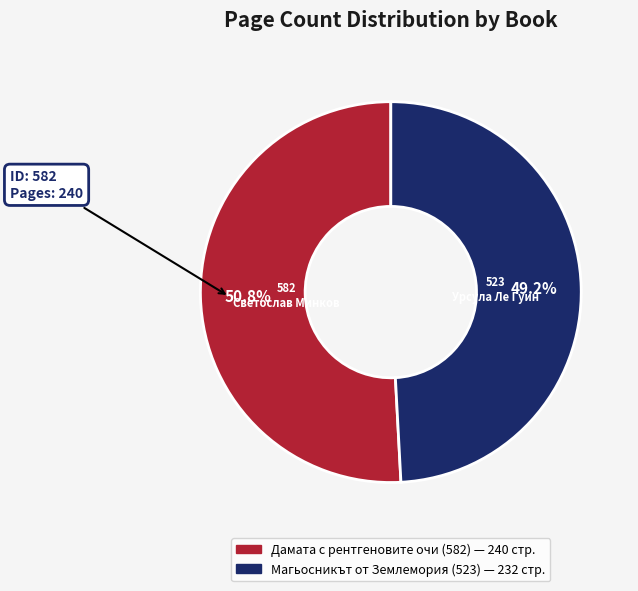

What percentage is the Магьосникът от Землемория (523) slice, to the nearest percent?

49%